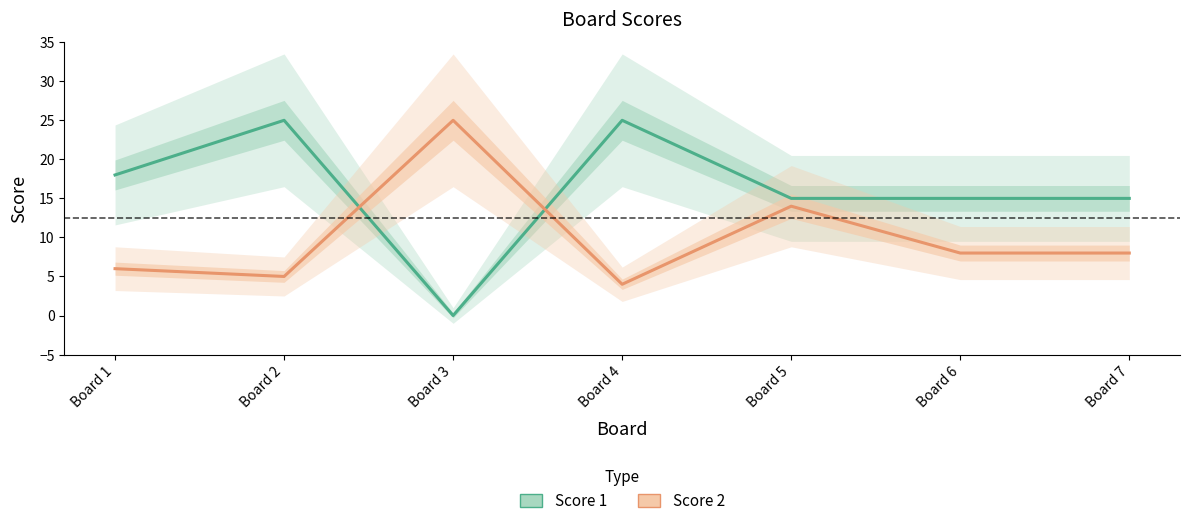

Reading right to left, extract all data points from this chart.

Score 1: 15	15	15	25	0	25	18
Score 2: 8	8	14	4	25	5	6